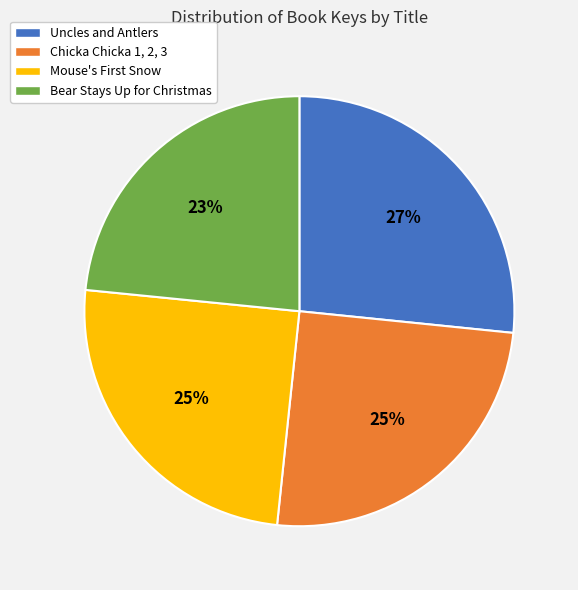

To the nearest percent, what is the difference between the Uncles and Antlers and Chicka Chicka 1, 2, 3 slice percentages?

2%